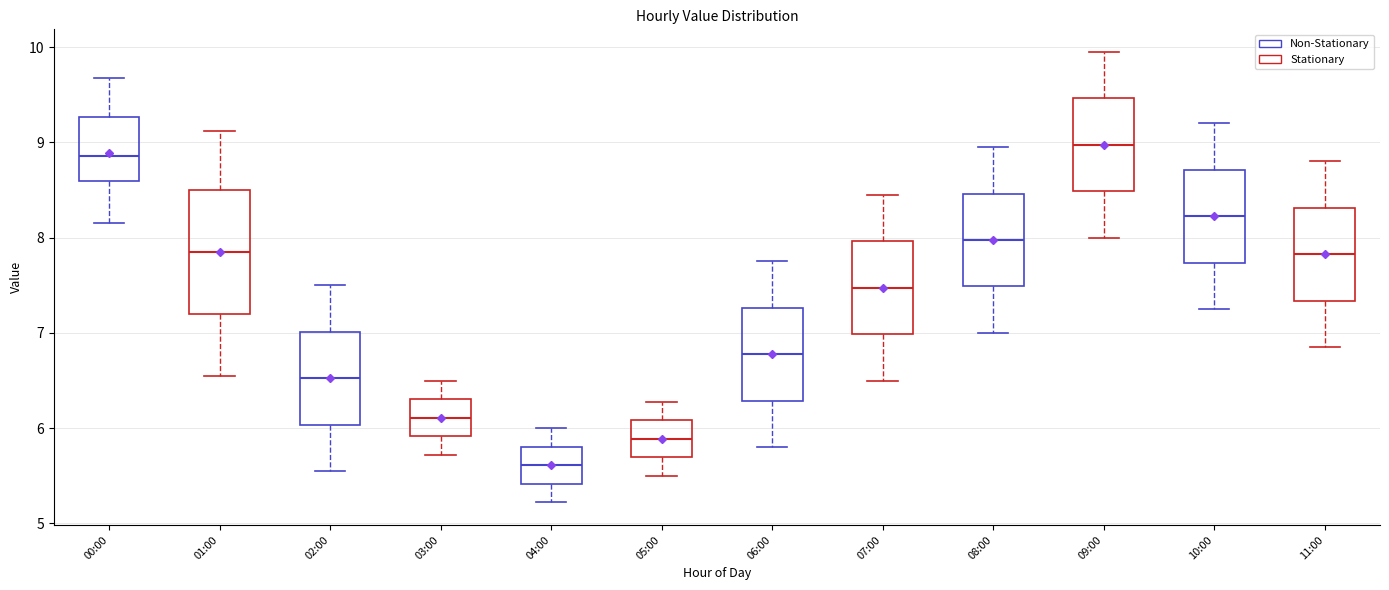

Reading left to right, transcribe this box plot: for each box, give where its median line is, the range the box spans, and where its two whiskers end, as read against the y-axis. The values are not printed on the chart, so give them approximately, as read against the axis.

00:00: median 8.9, box 8.6 to 9.3, whiskers 8.2 to 9.7
01:00: median 7.9, box 7.2 to 8.5, whiskers 6.6 to 9.1
02:00: median 6.5, box 6.0 to 7.0, whiskers 5.6 to 7.5
03:00: median 6.1, box 5.9 to 6.3, whiskers 5.7 to 6.5
04:00: median 5.6, box 5.4 to 5.8, whiskers 5.2 to 6.0
05:00: median 5.9, box 5.7 to 6.1, whiskers 5.5 to 6.3
06:00: median 6.8, box 6.3 to 7.3, whiskers 5.8 to 7.8
07:00: median 7.5, box 7.0 to 8.0, whiskers 6.5 to 8.5
08:00: median 8.0, box 7.5 to 8.5, whiskers 7.0 to 9.0
09:00: median 9.0, box 8.5 to 9.5, whiskers 8.0 to 10.0
10:00: median 8.2, box 7.7 to 8.7, whiskers 7.3 to 9.2
11:00: median 7.8, box 7.3 to 8.3, whiskers 6.9 to 8.8